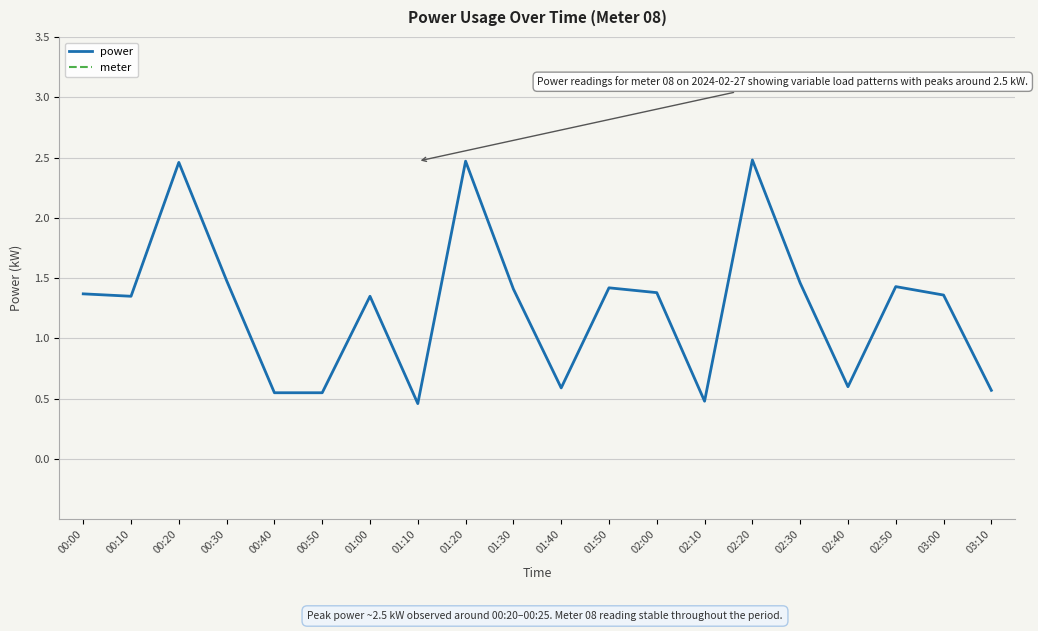

True or false: meter and power intersect in this chart.

False